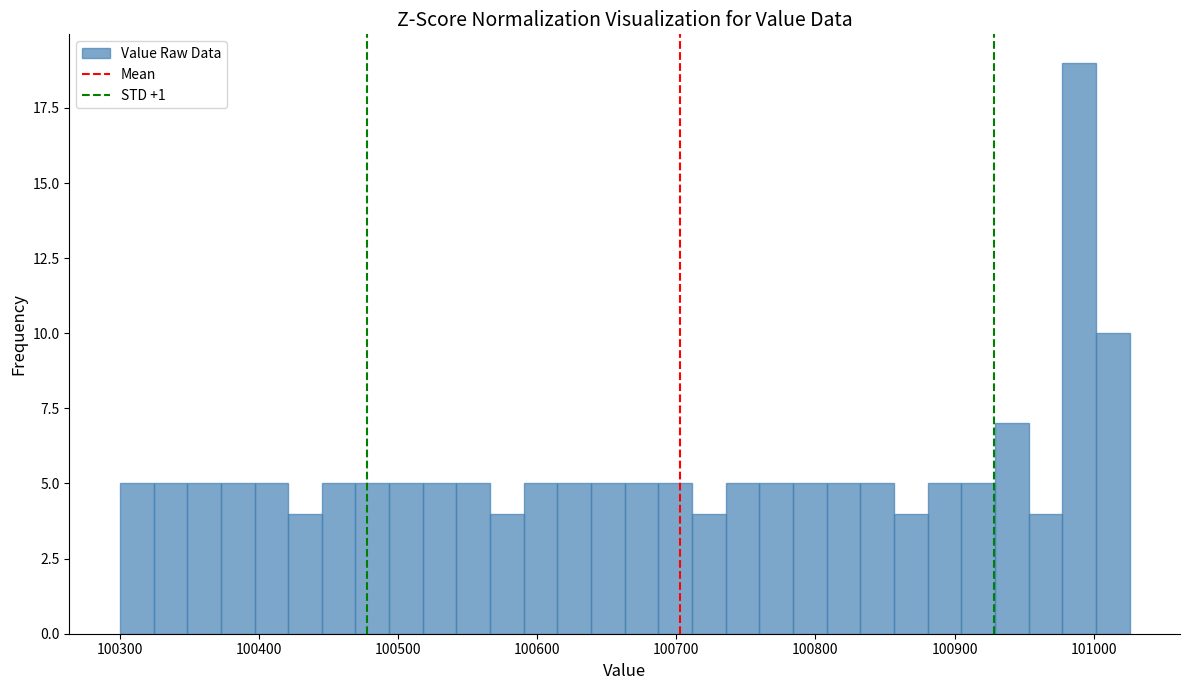

Read against the x-axis, roughly where is the centre of the tallest bar?

100990